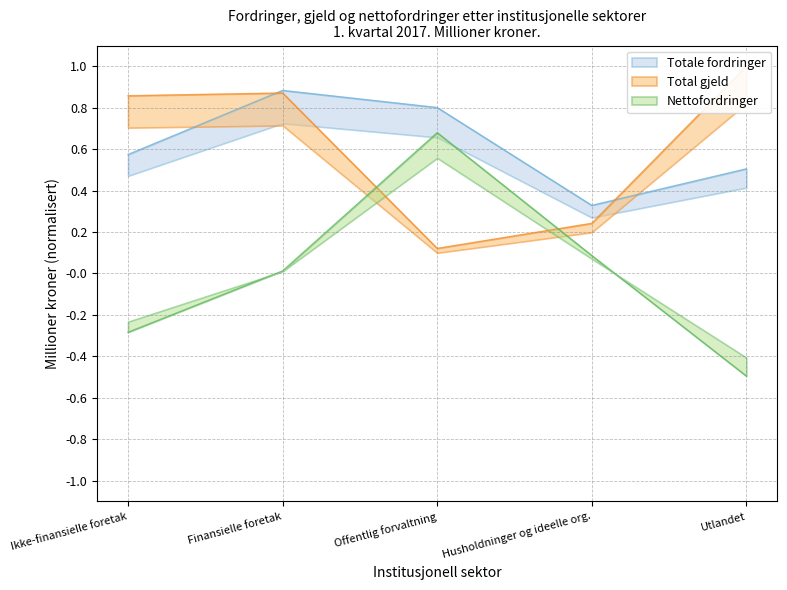

Which series has the largest range (max minus min)?

Nettofordringer